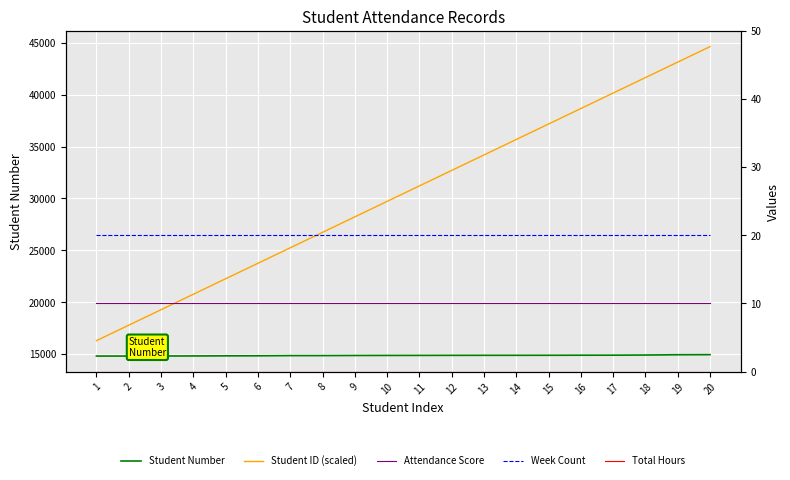

True or false: Student Number and Total Hours cross at least once.

False